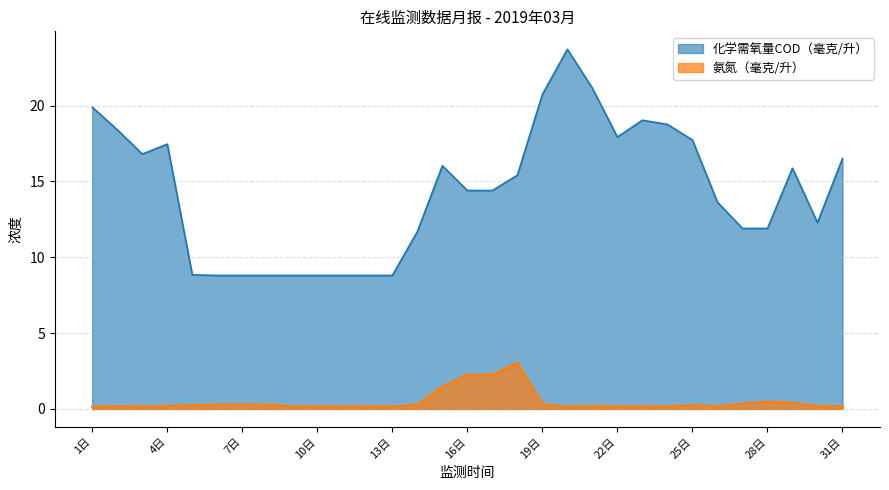

True or false: 化学需氧量COD（毫克/升） has a value of 19.9 at 1日.

True